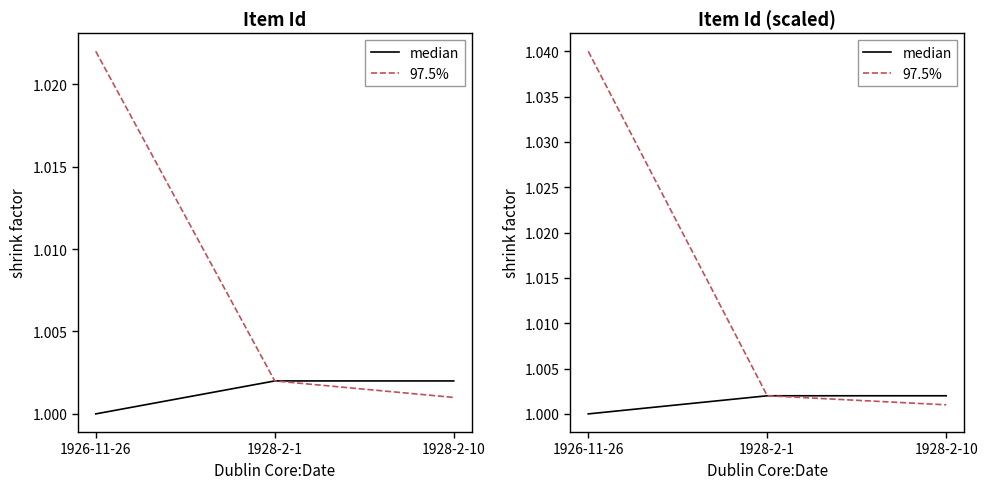

Which category has the highest value in the 97.5% series?

1926-11-26